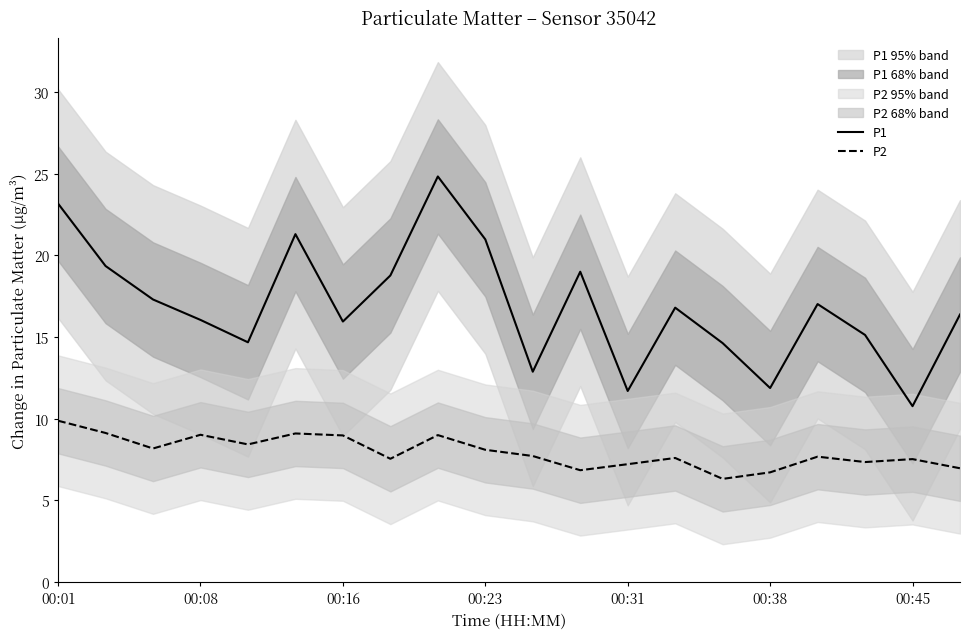

How many data points in P2 are less than 7?

4